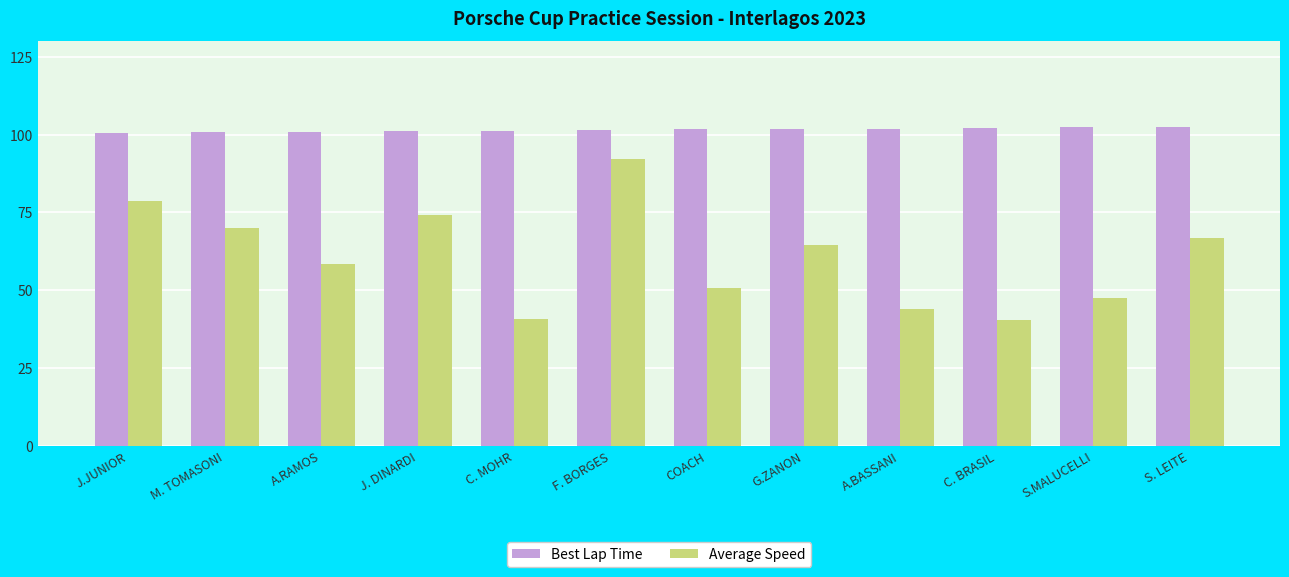

What is the highest value of the Best Lap Time series?

102.4